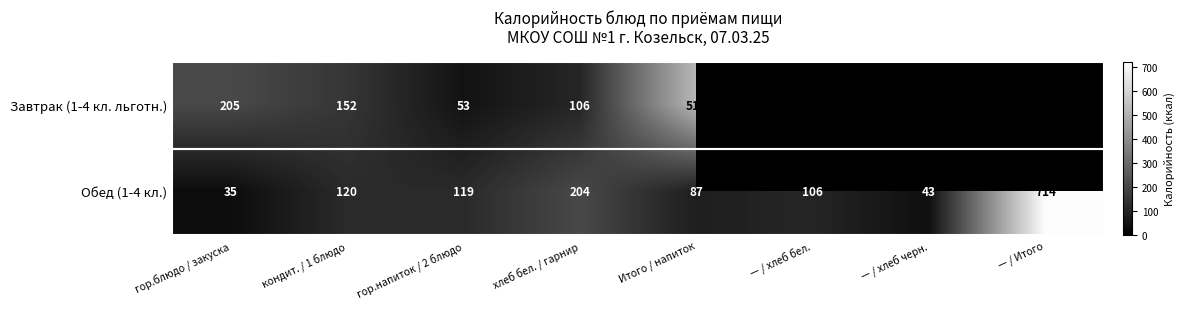

True or false: Обед (1-4 кл.) has a value of 204.0 at хлеб бел. / гарнир.

True